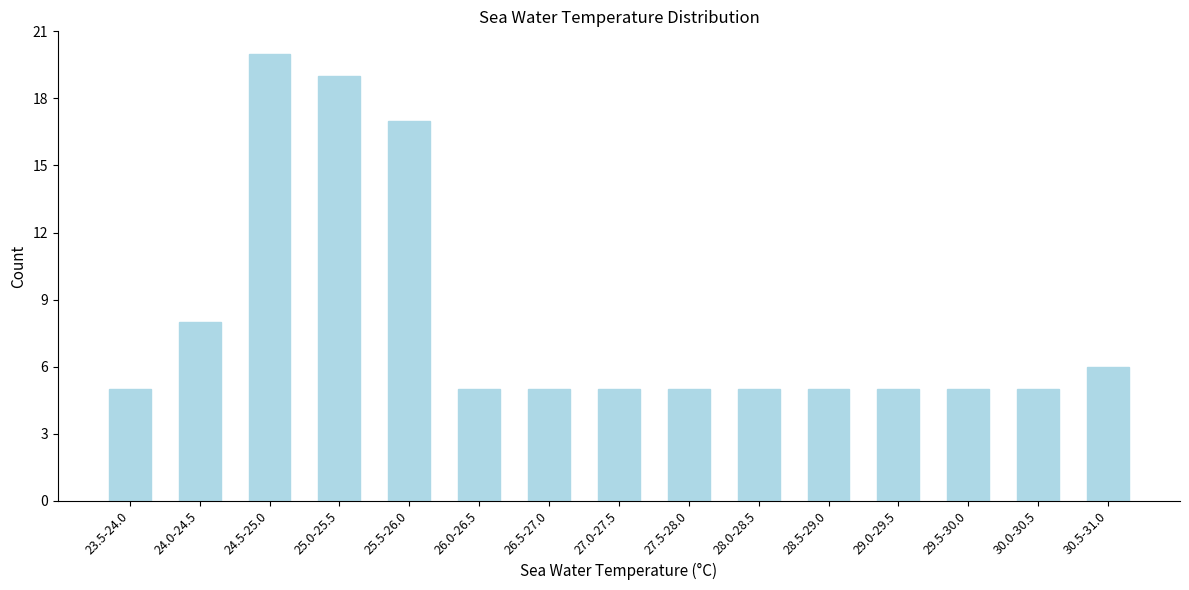

Reading left to right, list all the values displayed in this chart.

23.5-24.0=5	24.0-24.5=8	24.5-25.0=20	25.0-25.5=19	25.5-26.0=17	26.0-26.5=5	26.5-27.0=5	27.0-27.5=5	27.5-28.0=5	28.0-28.5=5	28.5-29.0=5	29.0-29.5=5	29.5-30.0=5	30.0-30.5=5	30.5-31.0=6